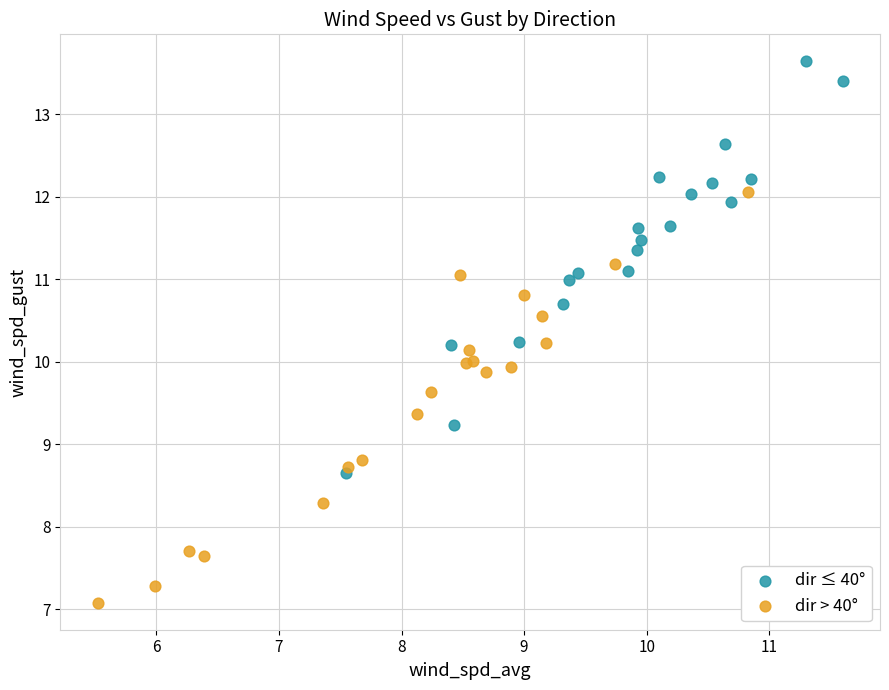

Which series contains the lowest Y value?

dir > 40°